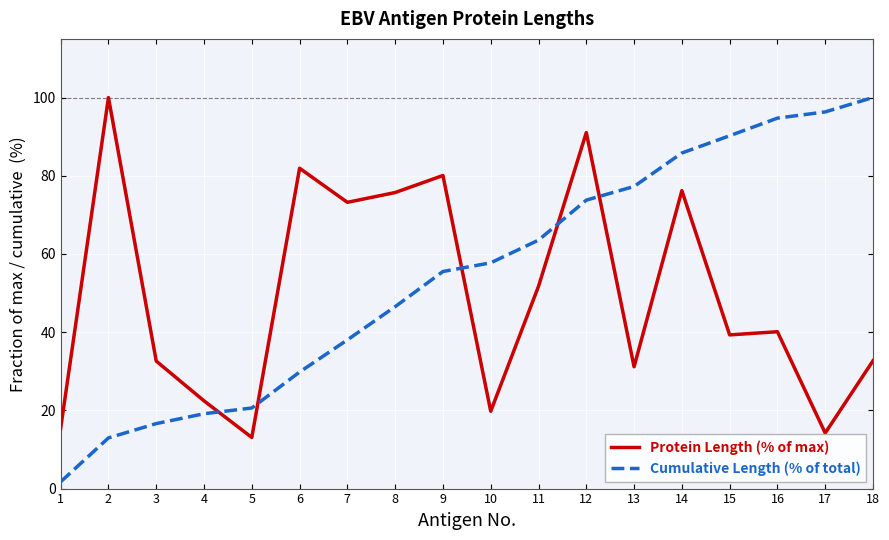

Which series has the largest range (max minus min)?

Cumulative Length (% of total)